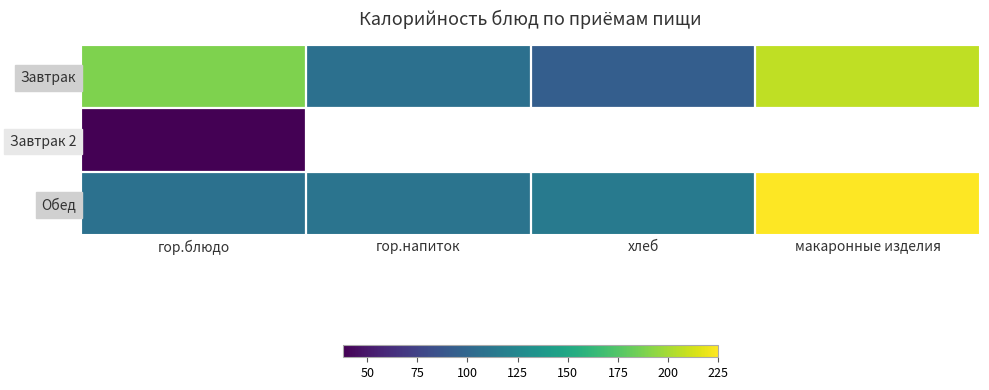

What is the highest value of the Завтрак series?

207.0